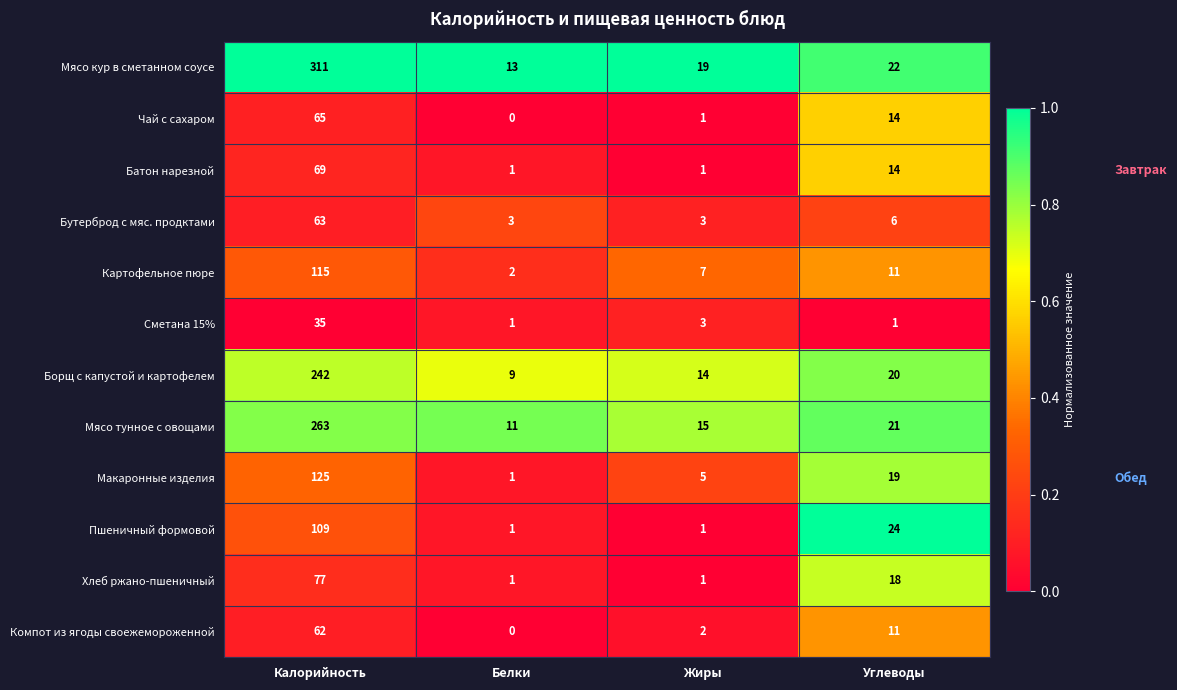

How many data points does each series have?

4